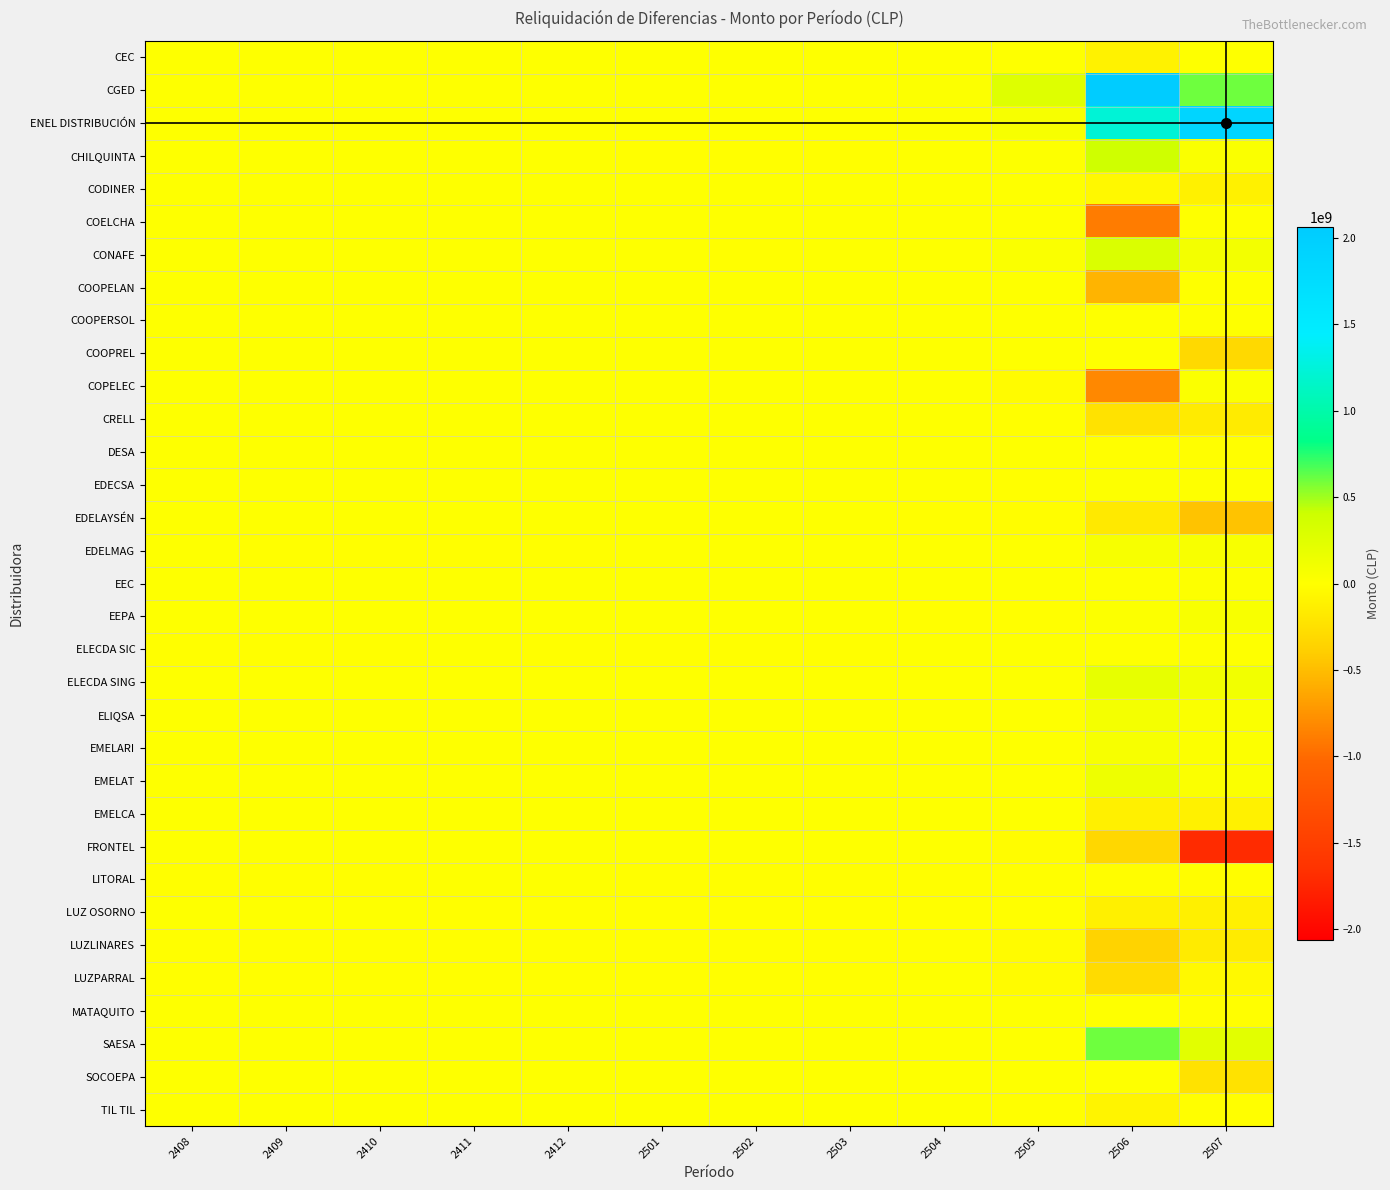

Which category has the highest value across all series?

2506